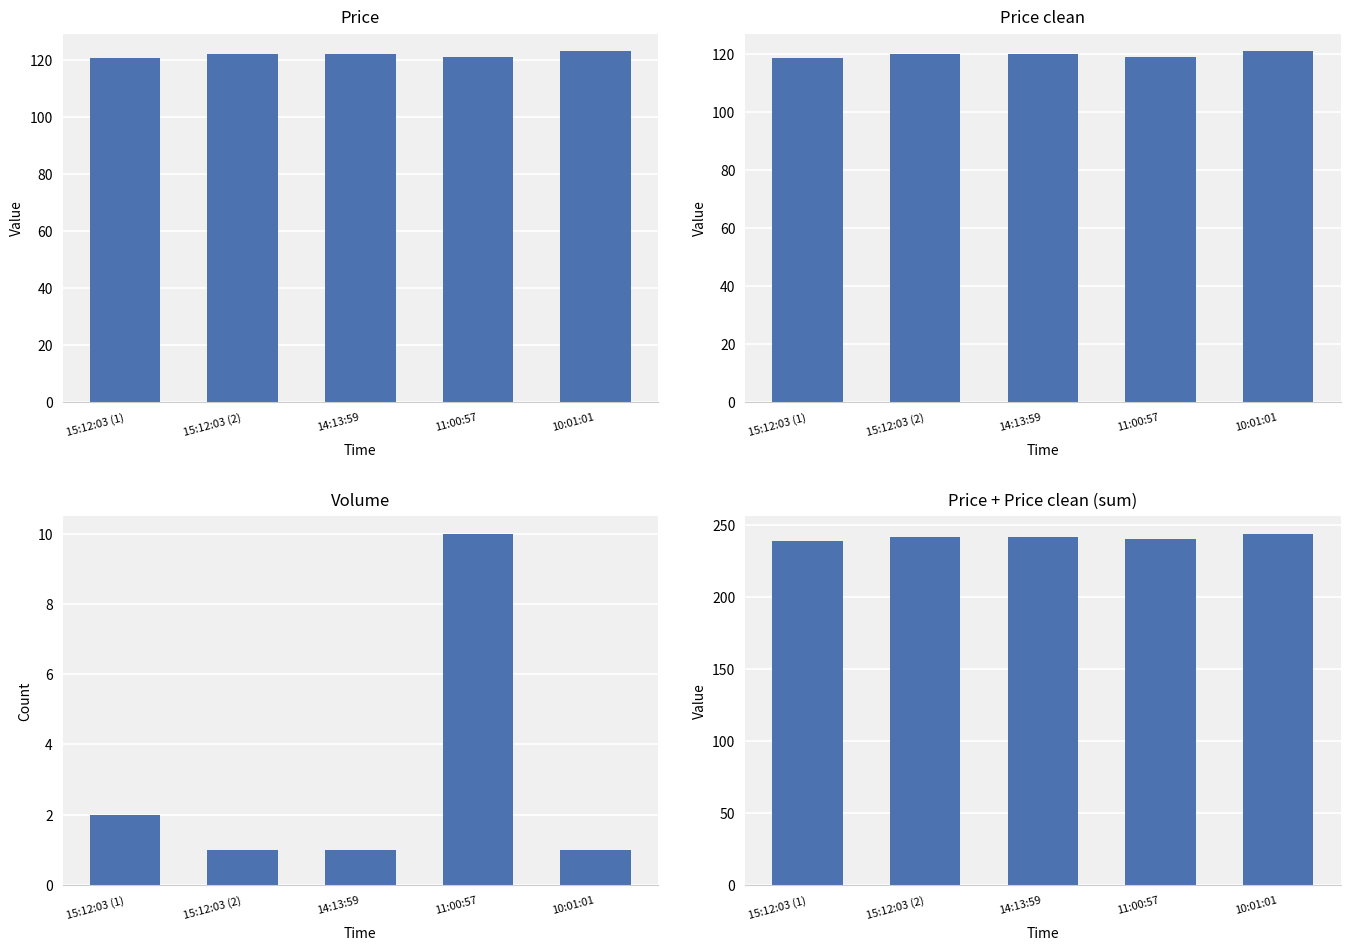

How many data points in Price are less than 122?

2